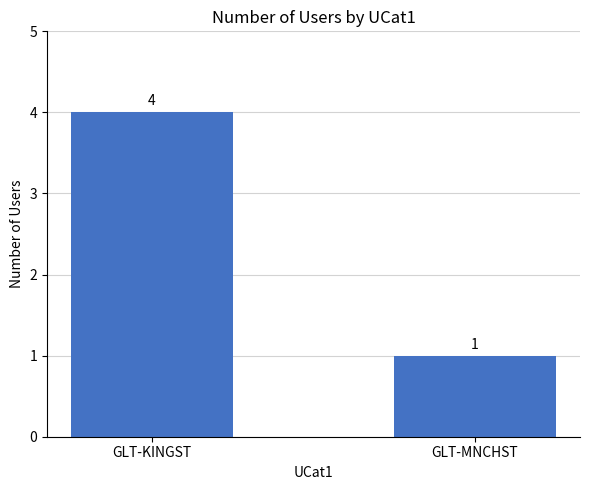

Does the chart contain stacked bars?

No